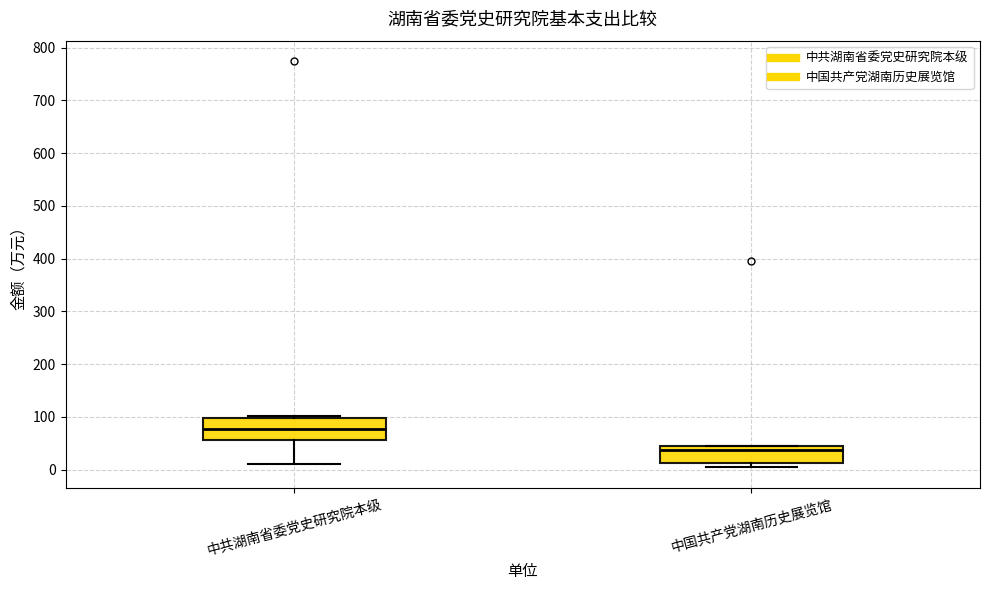

Where is the lower edge of the box for 中共湖南省委党史研究院本级 on the y-axis? The values are not printed on the chart, so give them approximately, as read against the axis.

60